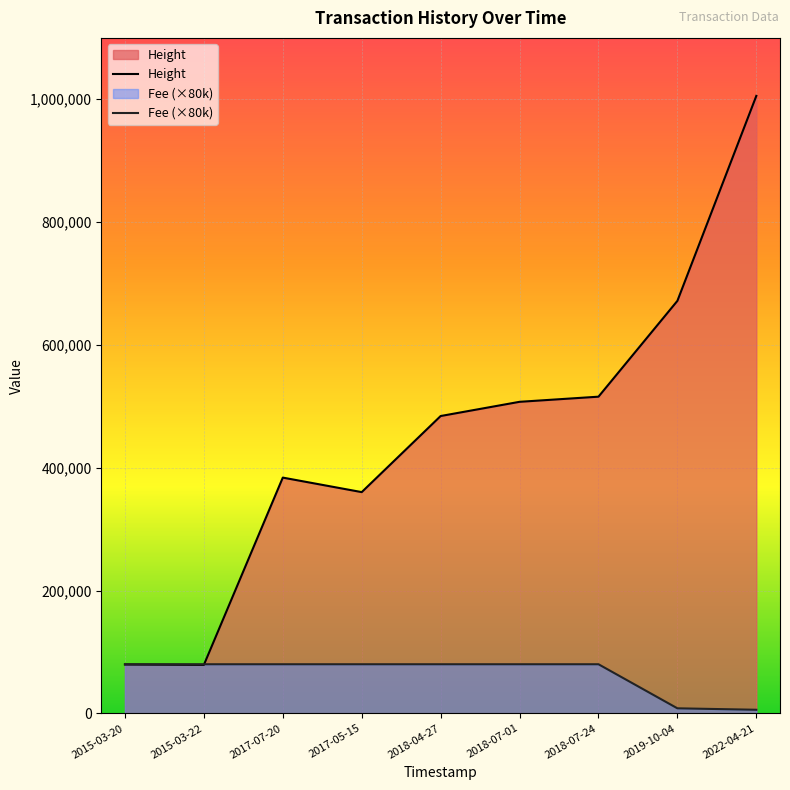

True or false: Fee has more than 2 points higher than both neighbors.

False